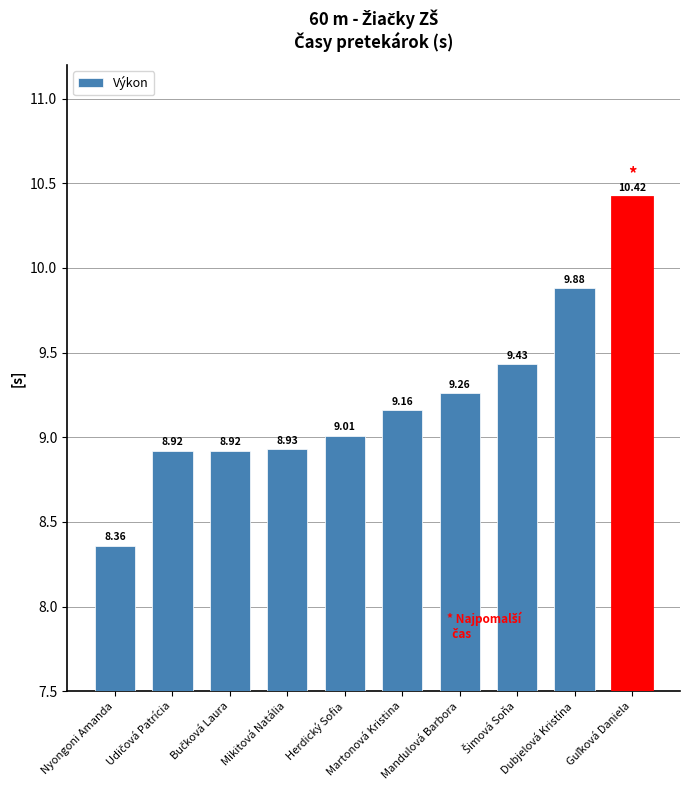

Reading left to right, transcribe all the data shown in this chart.

8.4	8.9	8.9	8.9	9.0	9.2	9.3	9.4	9.9	10.4